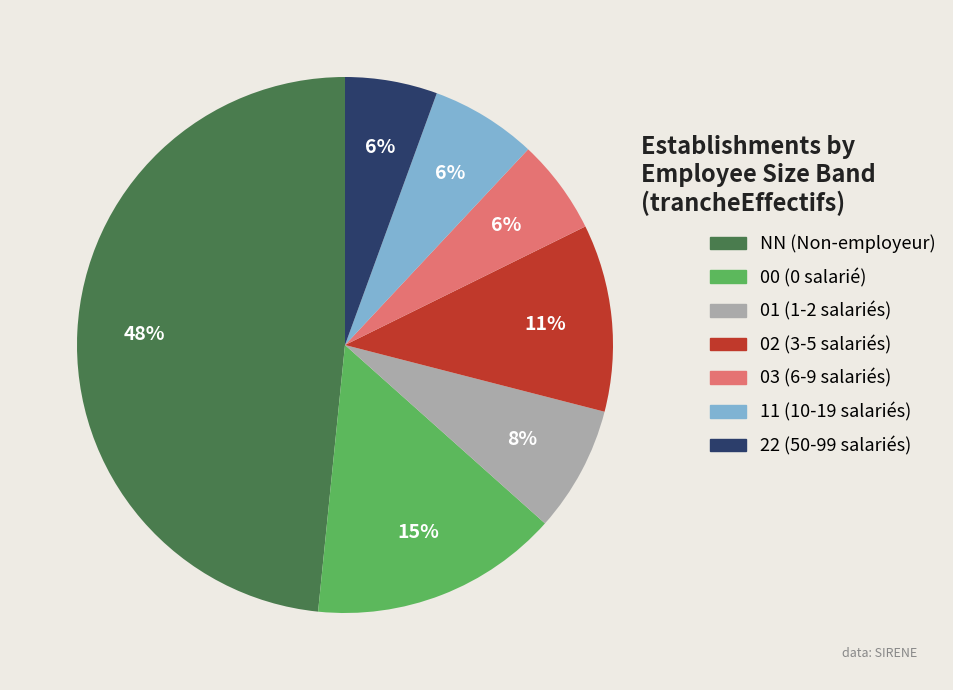

Does 11 account for over 50% of the chart?

No